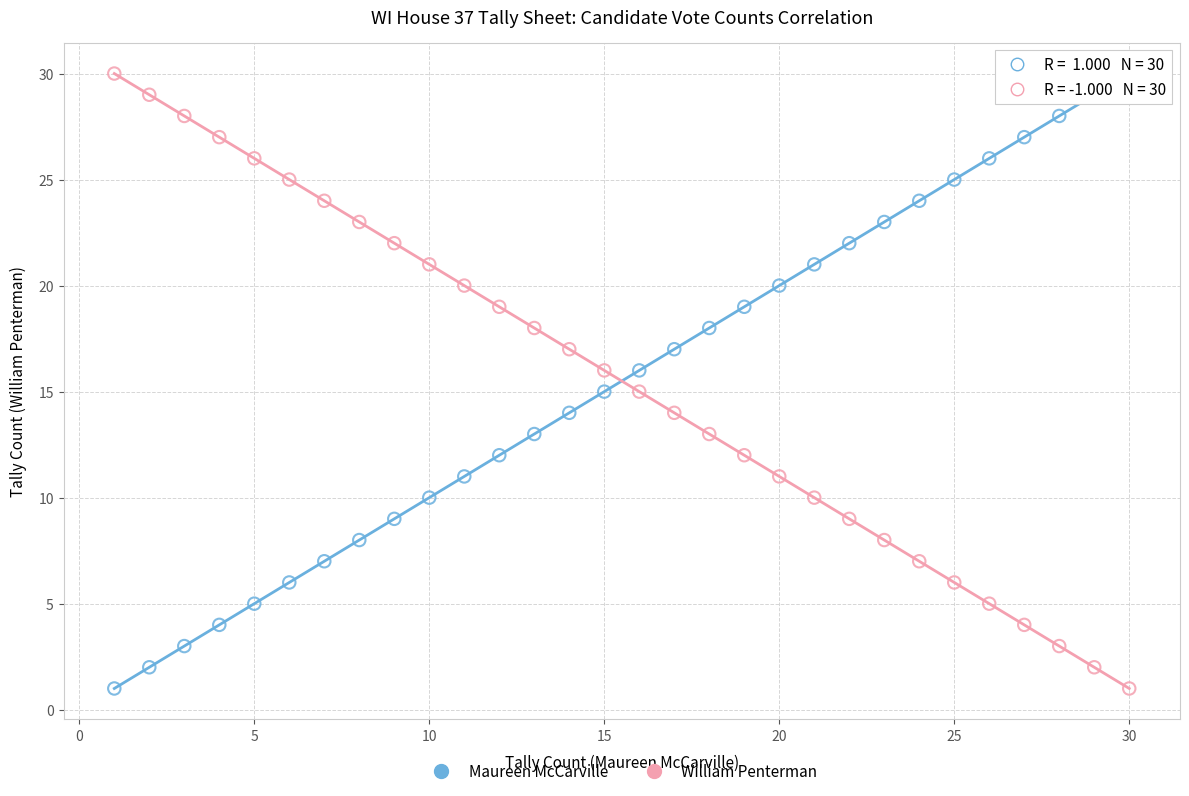

What is the X range (max minus min) for the scatter plot?

29